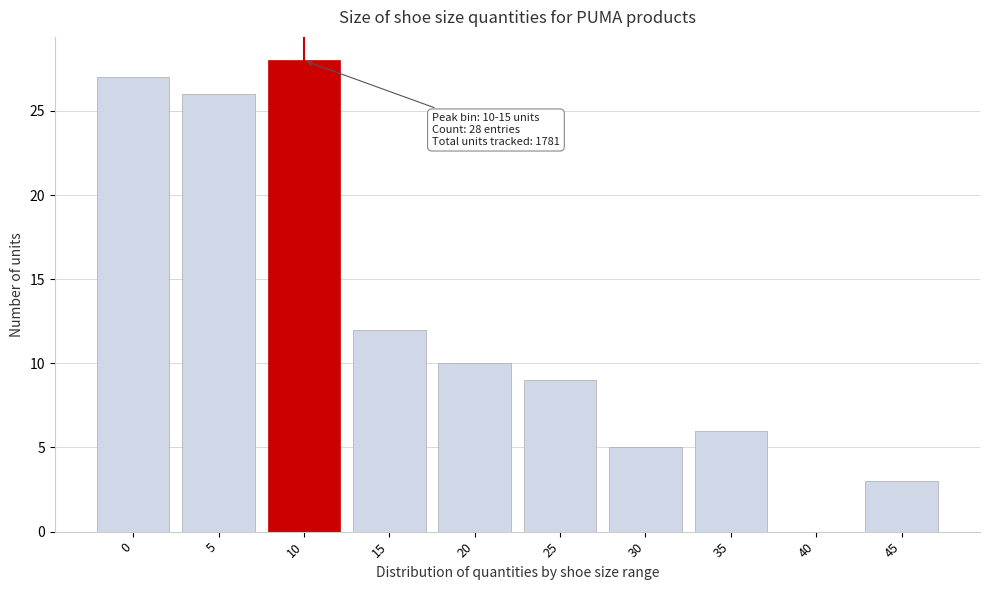

Reading right to left, transcribe all the data shown in this chart.

45=3	40=0	35=6	30=5	25=9	20=10	15=12	10=28	5=26	0=27